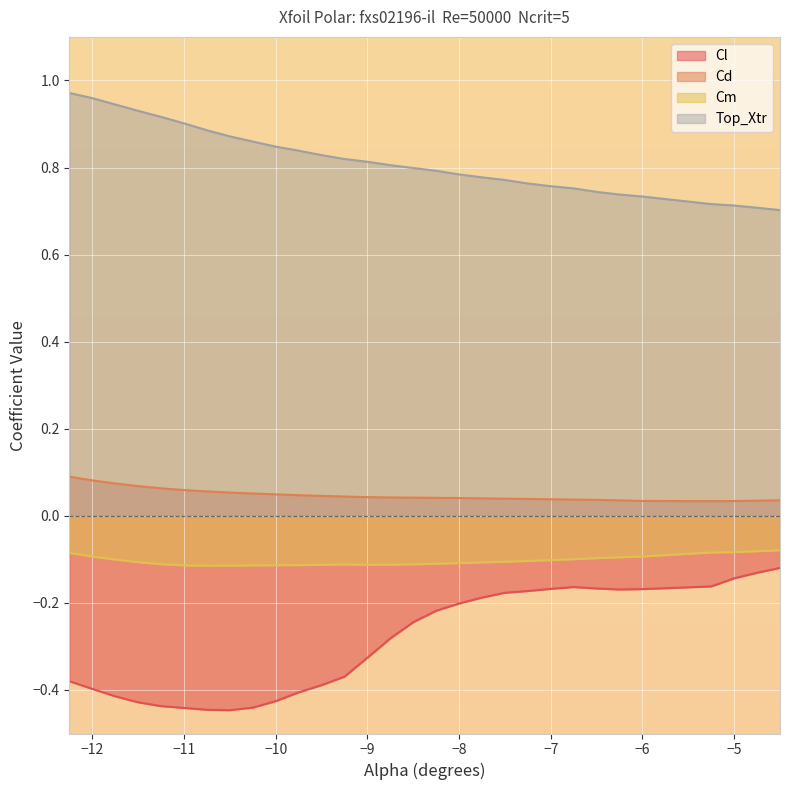

True or false: Cl has a value of -0.3 at -9.0.

True